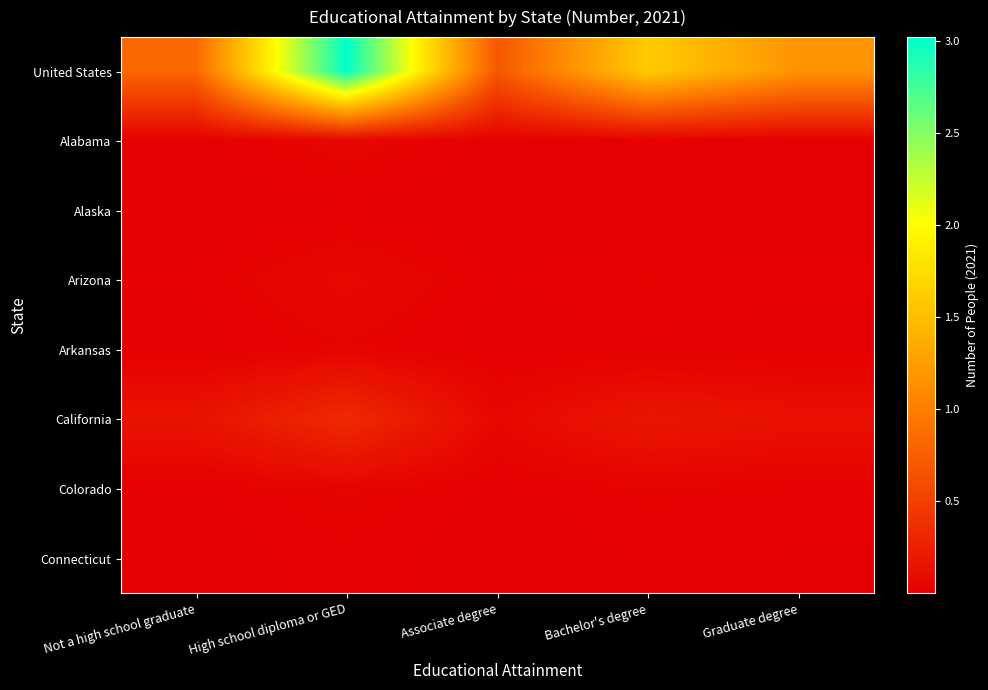

At which category is the sum across all series the highest?

High school diploma or GED